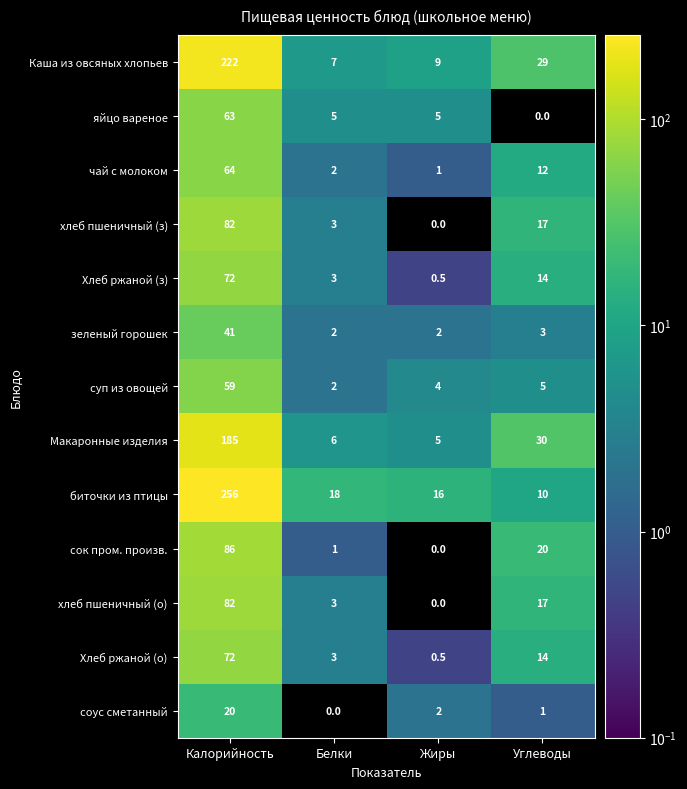

List the labels in order of чай с молоком value, largest first.

Калорийность, Углеводы, Белки, Жиры